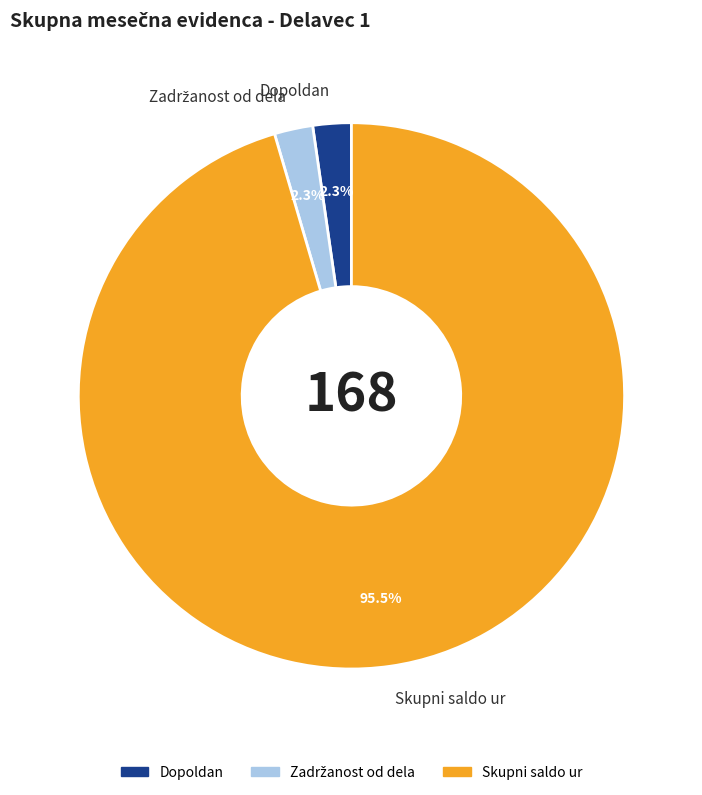

Does any single category account for the majority?

Yes